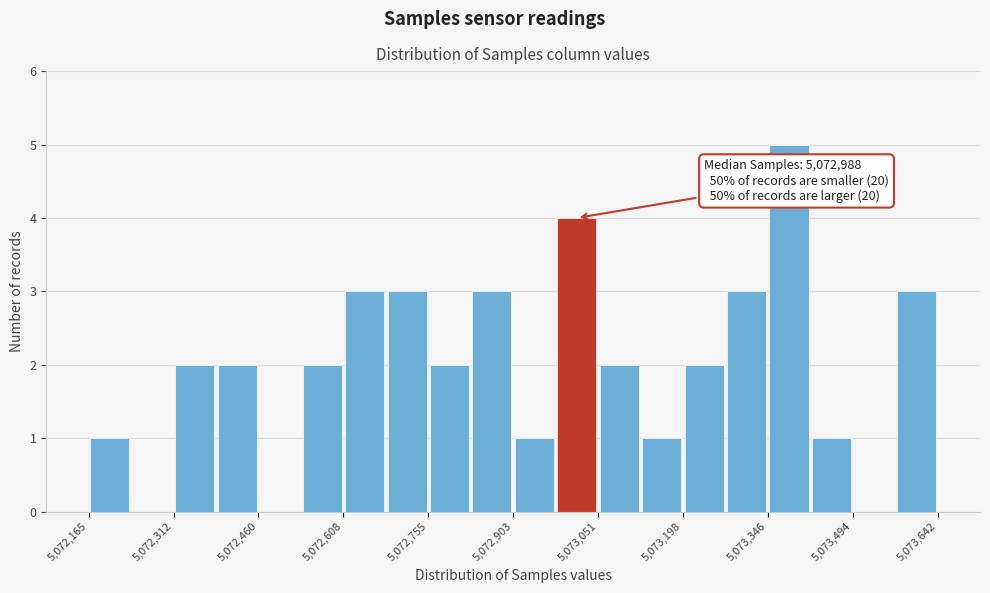

Read against the x-axis, roughly where is the centre of the tallest bar?

5073380